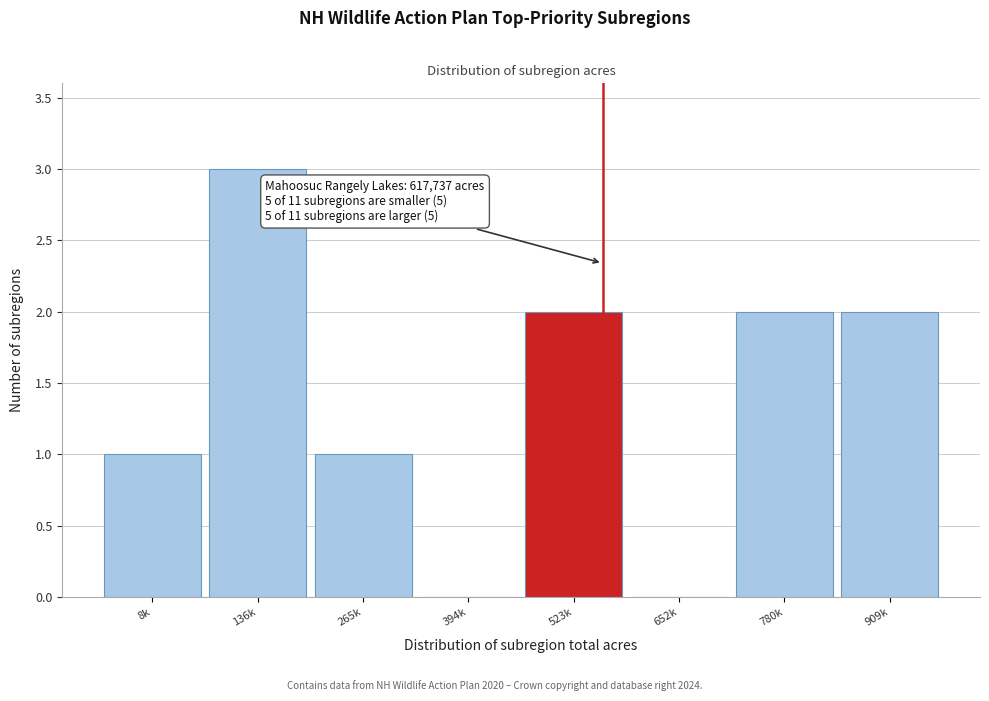

Reading left to right, extract all data points from this chart.

8k=1	136k=3	265k=1	394k=0	523k=2	652k=0	780k=2	909k=2